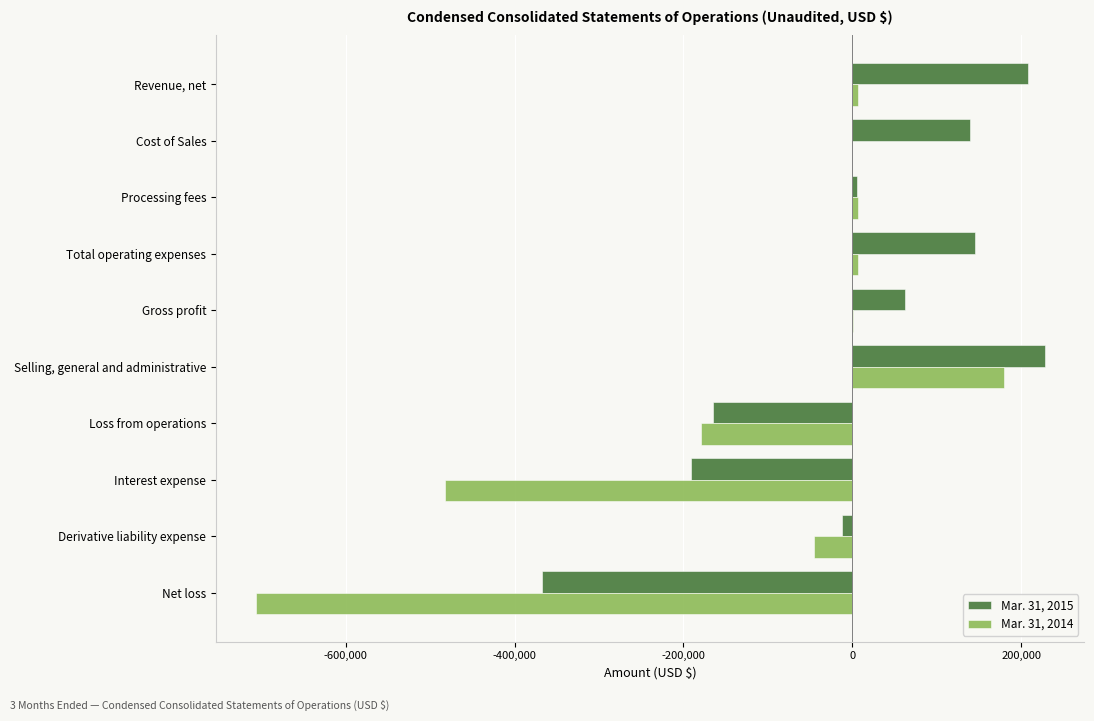

Which series has the largest total across all categories?

Mar. 31, 2015